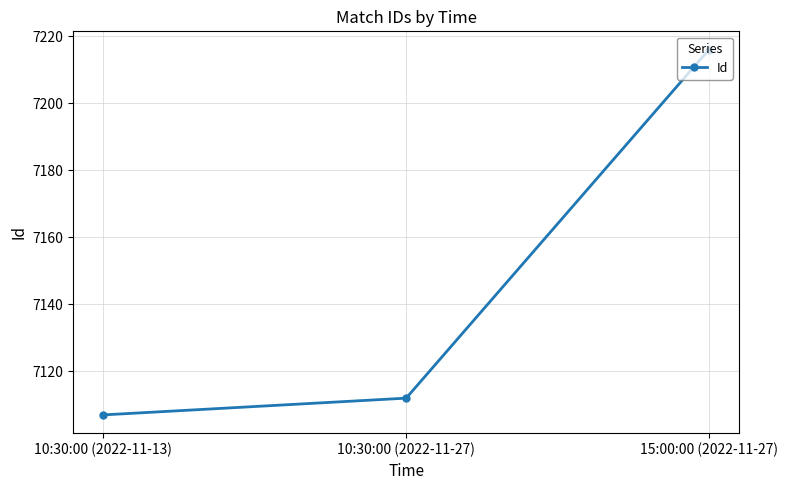

What is the ratio of the value at 15:00:00 (2022-11-27) to the value at 10:30:00 (2022-11-13)?

1.0